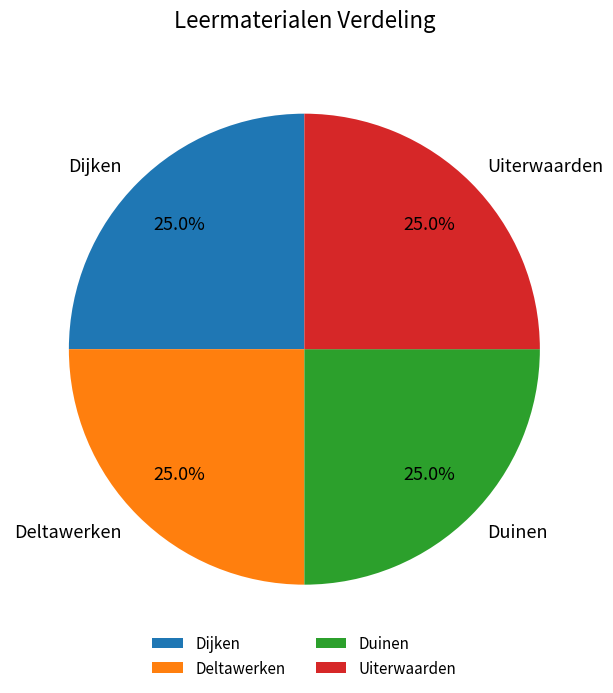

Does any single category account for the majority?

No